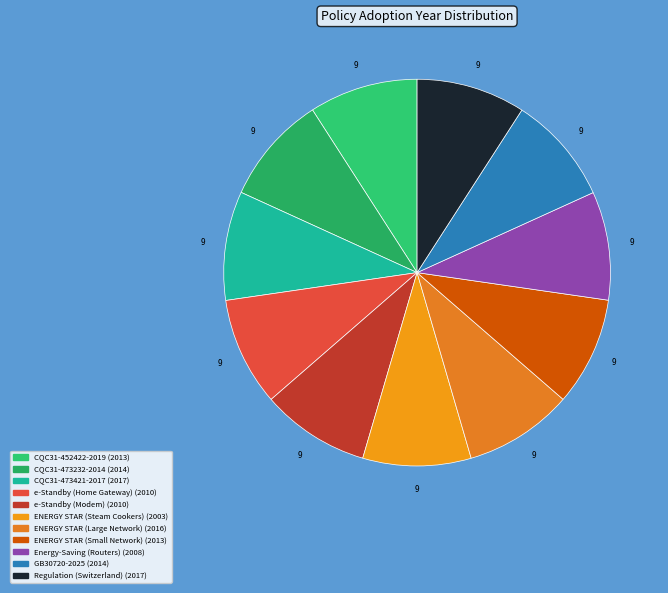

What percentage is the e-Standby (Home Gateway) slice, to the nearest percent?

9%